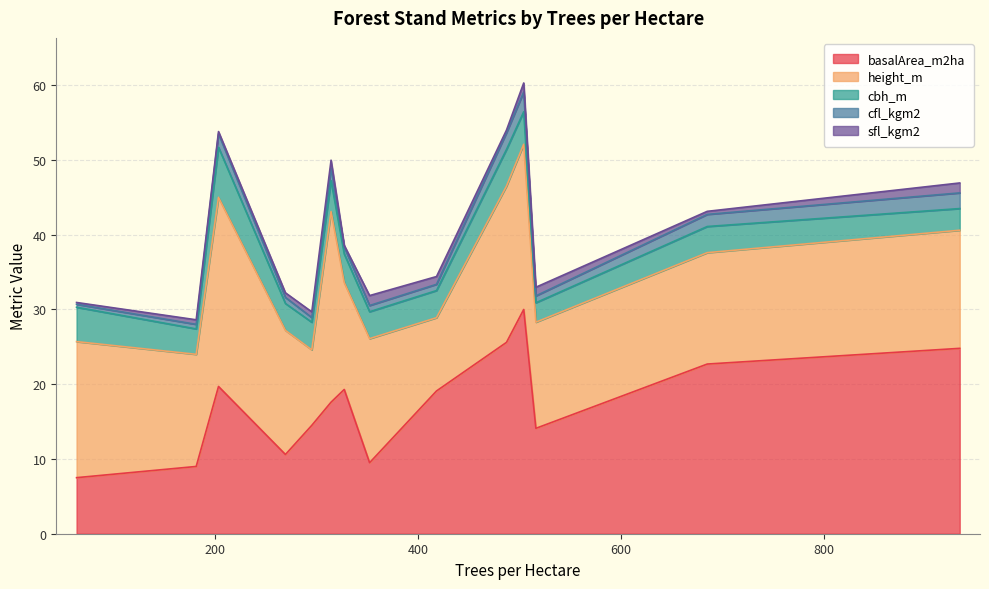

What is the lowest value of the basalArea_m2ha series?

7.5